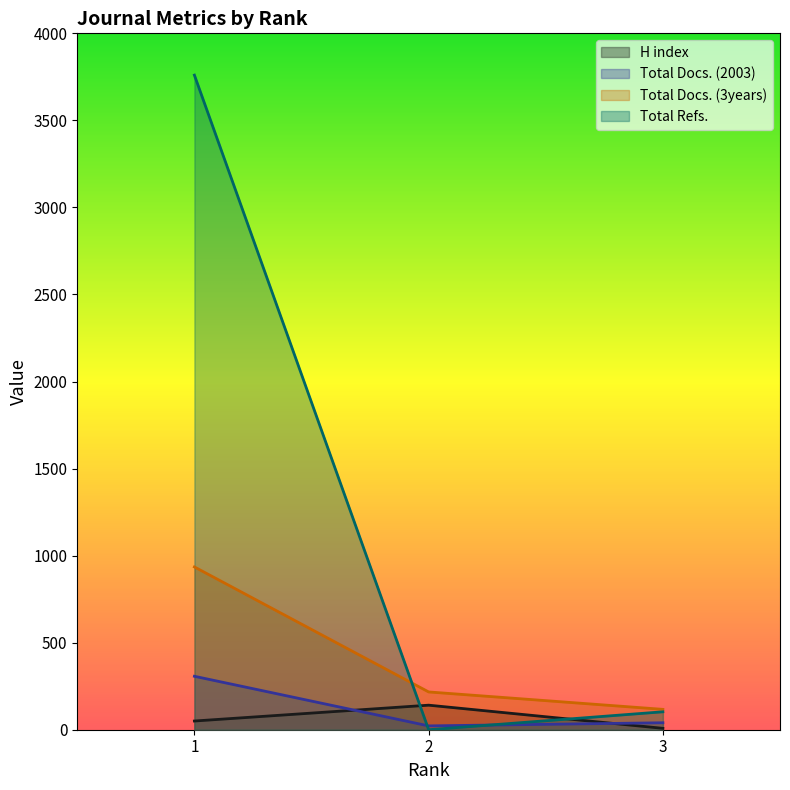

At which category does the chart reach its peak across all series?

1